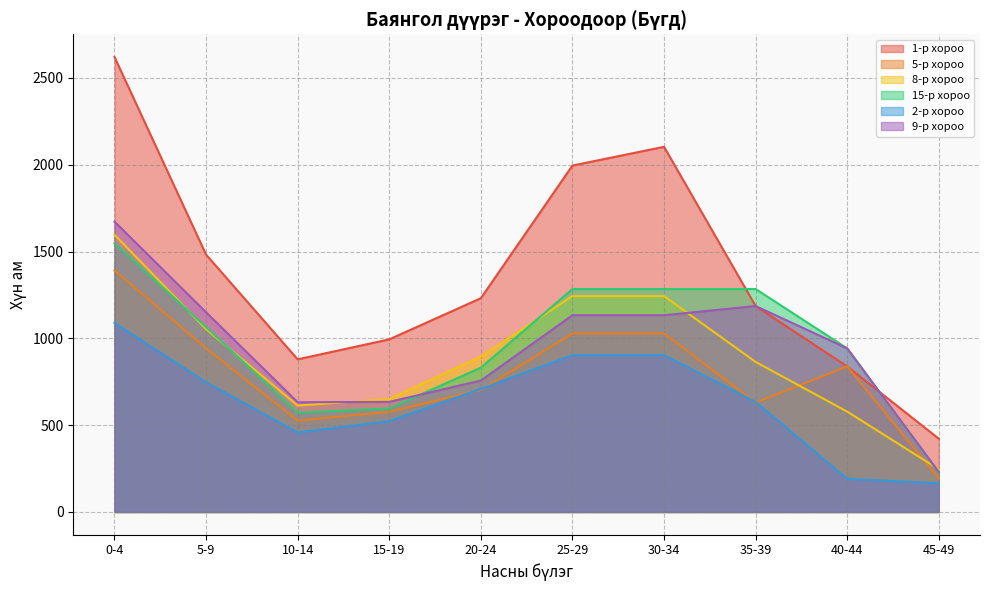

What is the average value of the 8-р хороо series?

898